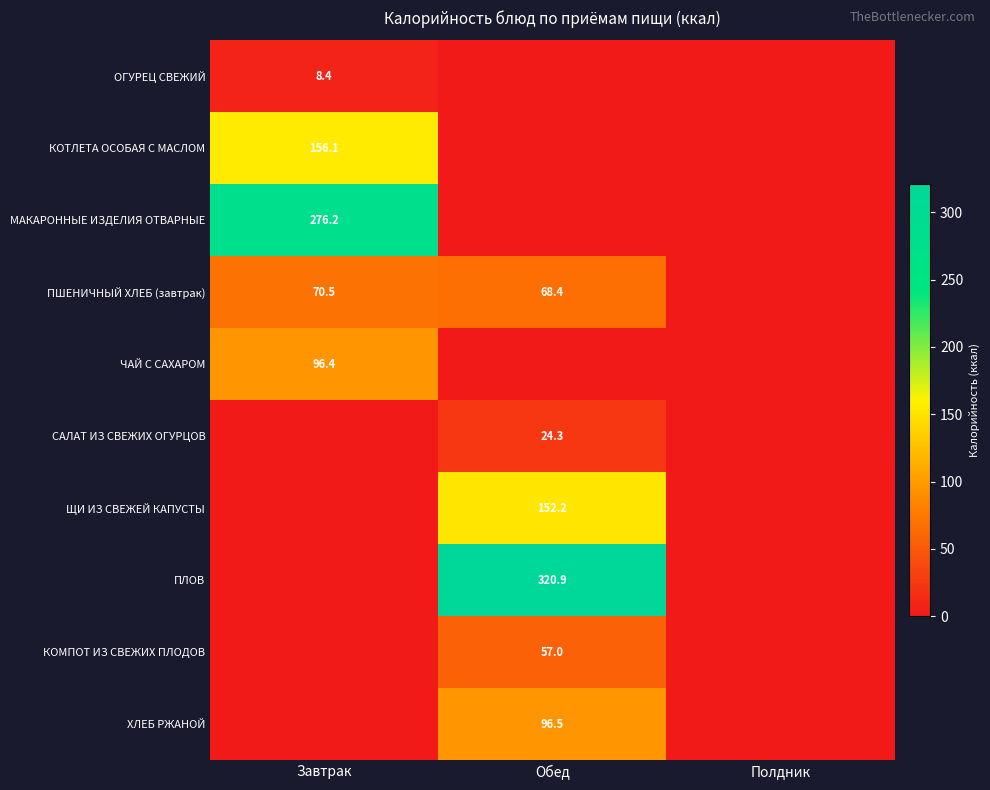

True or false: КОМПОТ ИЗ СВЕЖИХ ПЛОДОВ has a value of 57.0 at Обед.

True